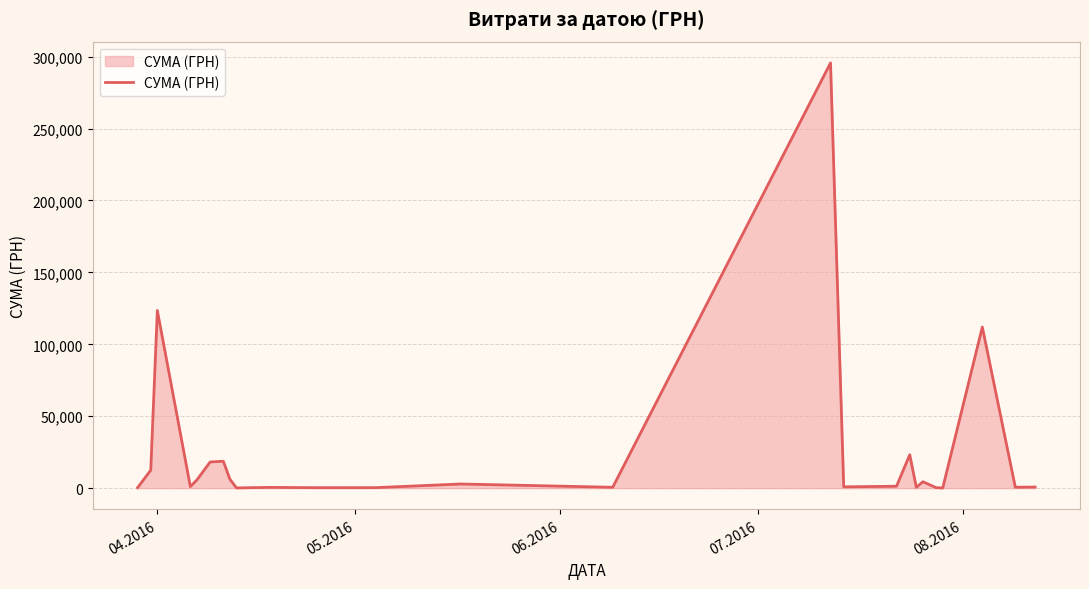

What is the maximum value shown in the chart?

295638.6